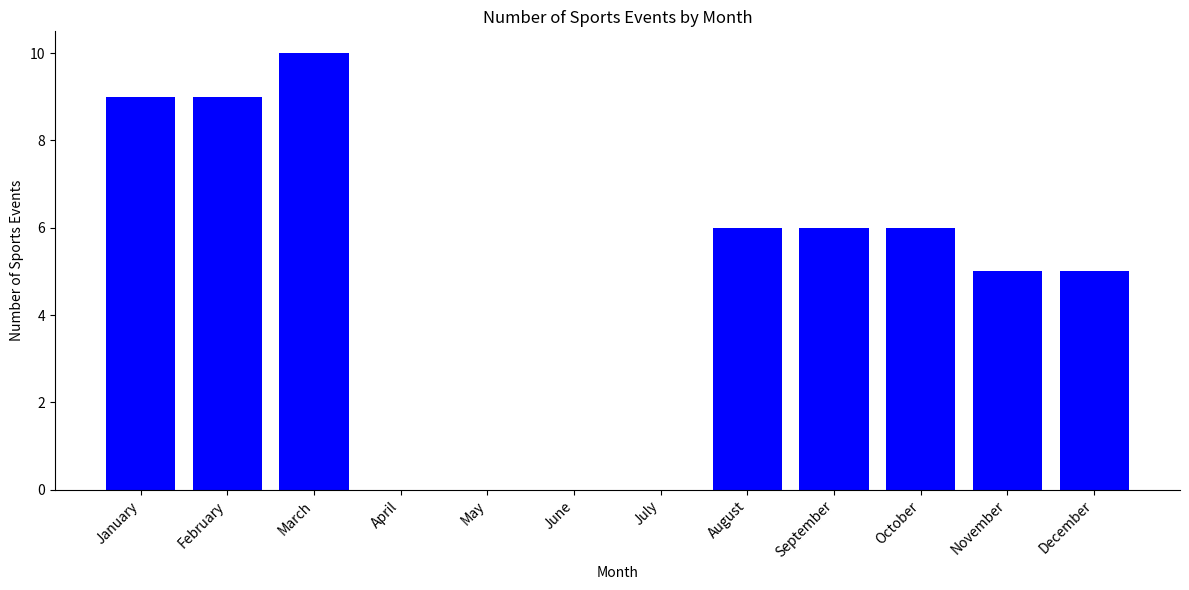

What is the difference between the values at February and August?

3